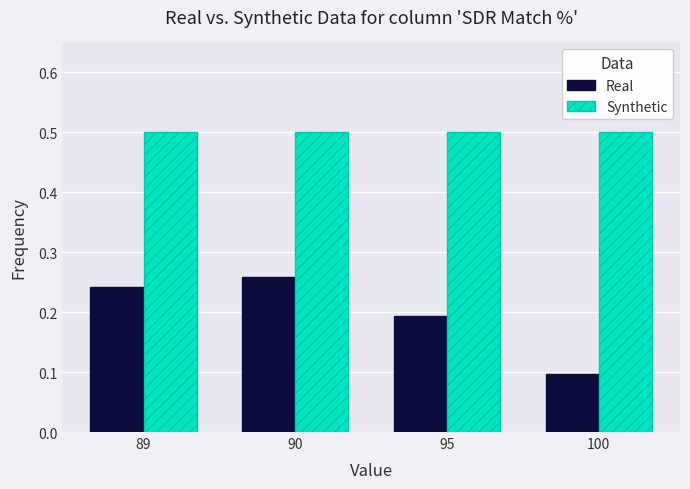

What is the total value across all series at 90?

0.8